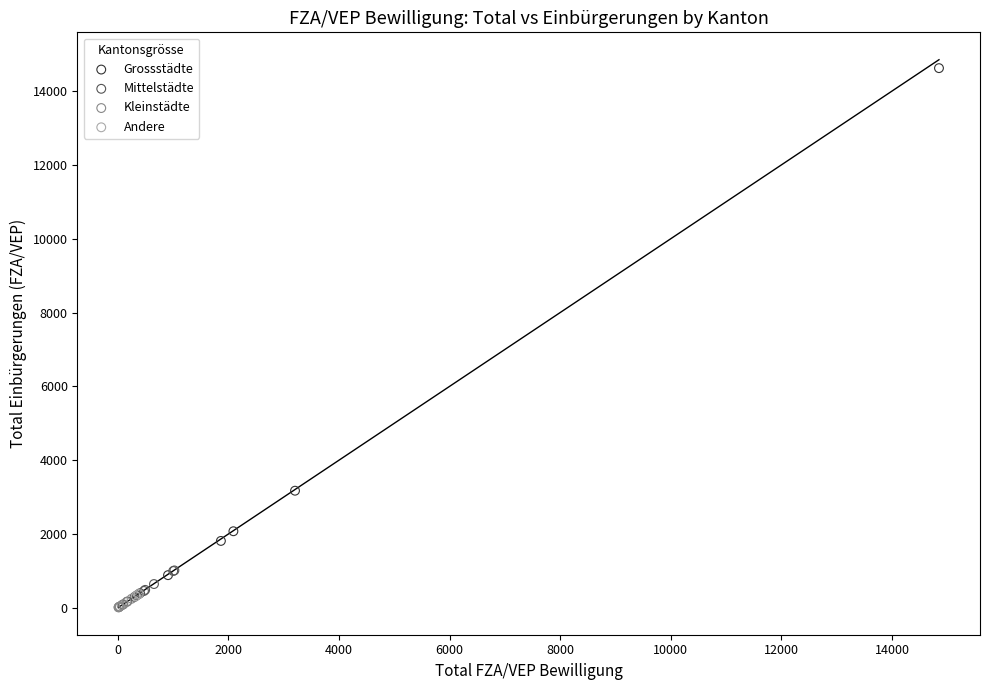

What are all the series names shown in the legend?

Grossstädte, Mittelstädte, Kleinstädte, Andere